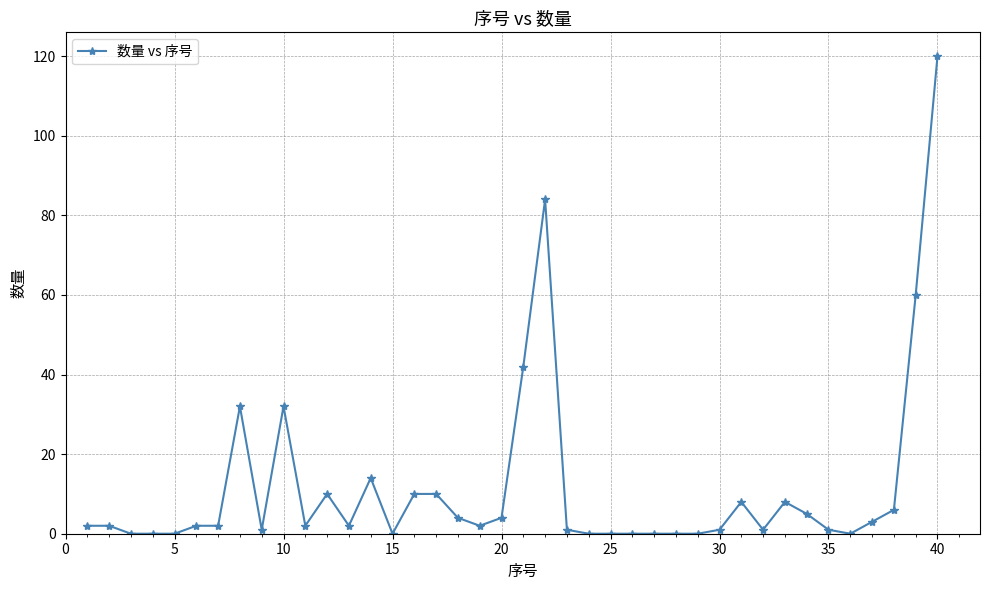

What is the average value?

12